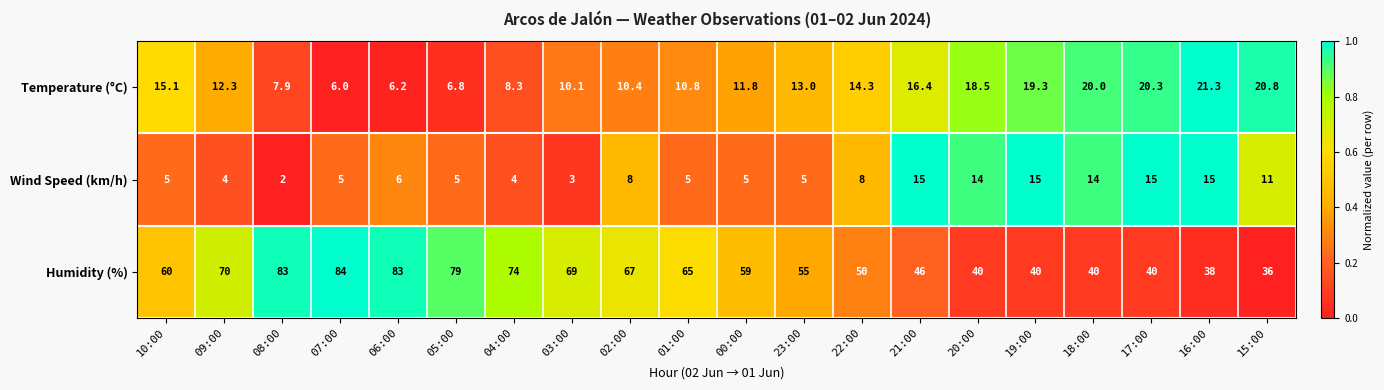

At which label does Humidity (%) reach its peak?

07:00